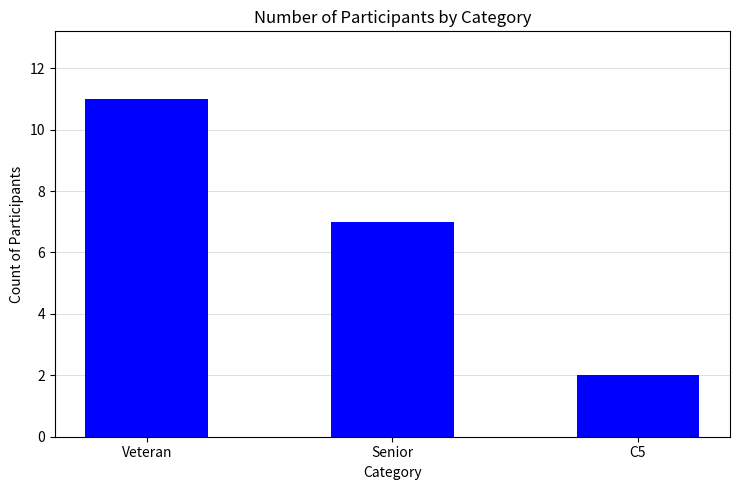

List the labels in order of value, smallest first.

C5, Senior, Veteran